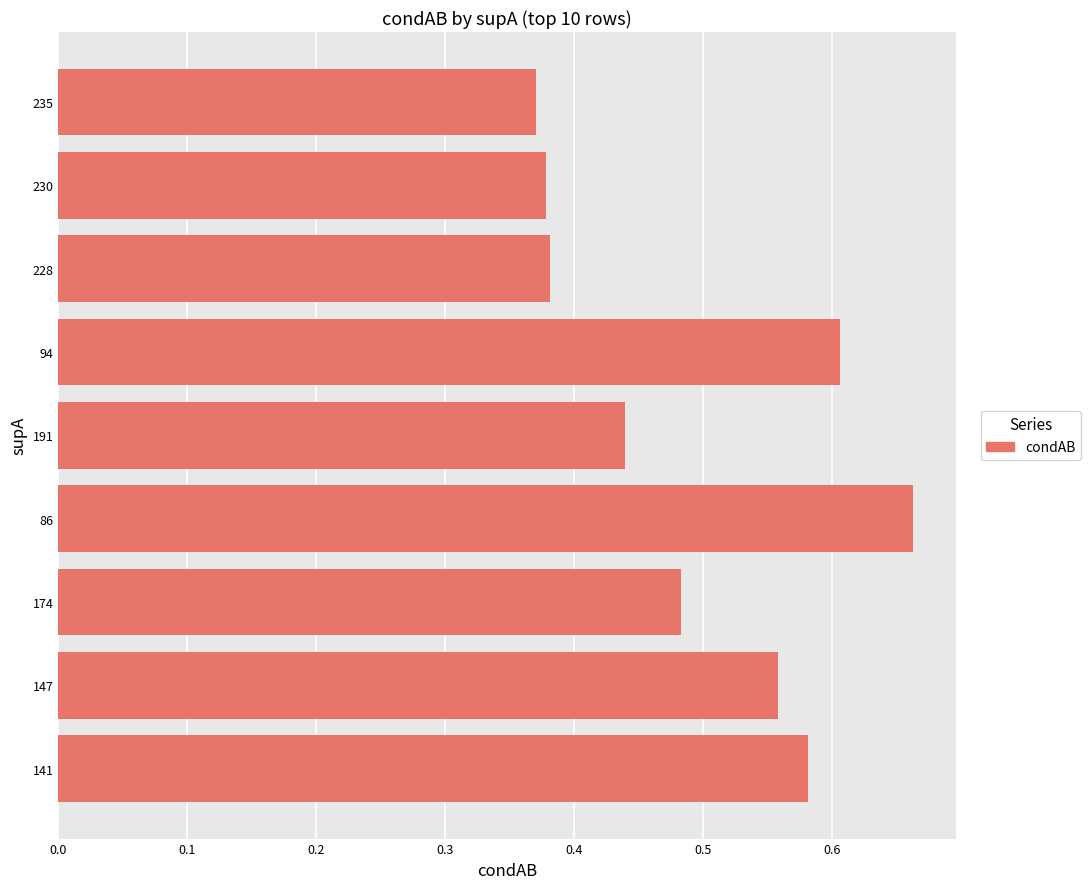

The chart shows a value of 1.0 at 86. True or false?

False